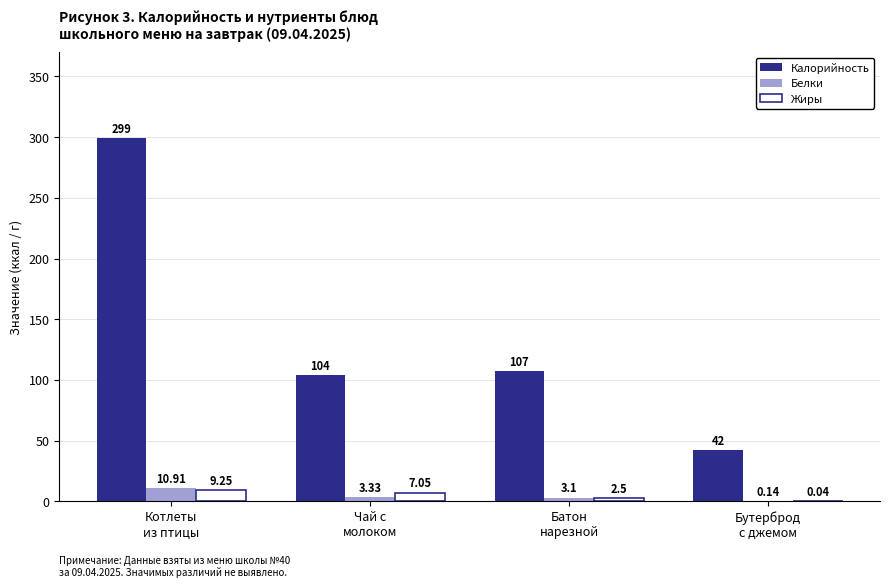

At which label is Калорийность closest to 170?

Батон
нарезной